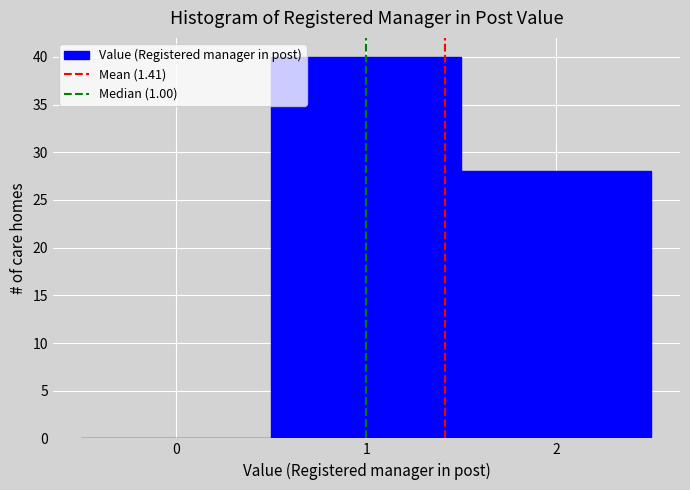

Reading left to right, list every bar in this chart as the range it spans on the x-axis followed by its height. The values are not printed on the chart, so give them approximately, as read against the axis.

-0.5 to 0.5: 0
0.5 to 1.5: 40
1.5 to 2.5: 28